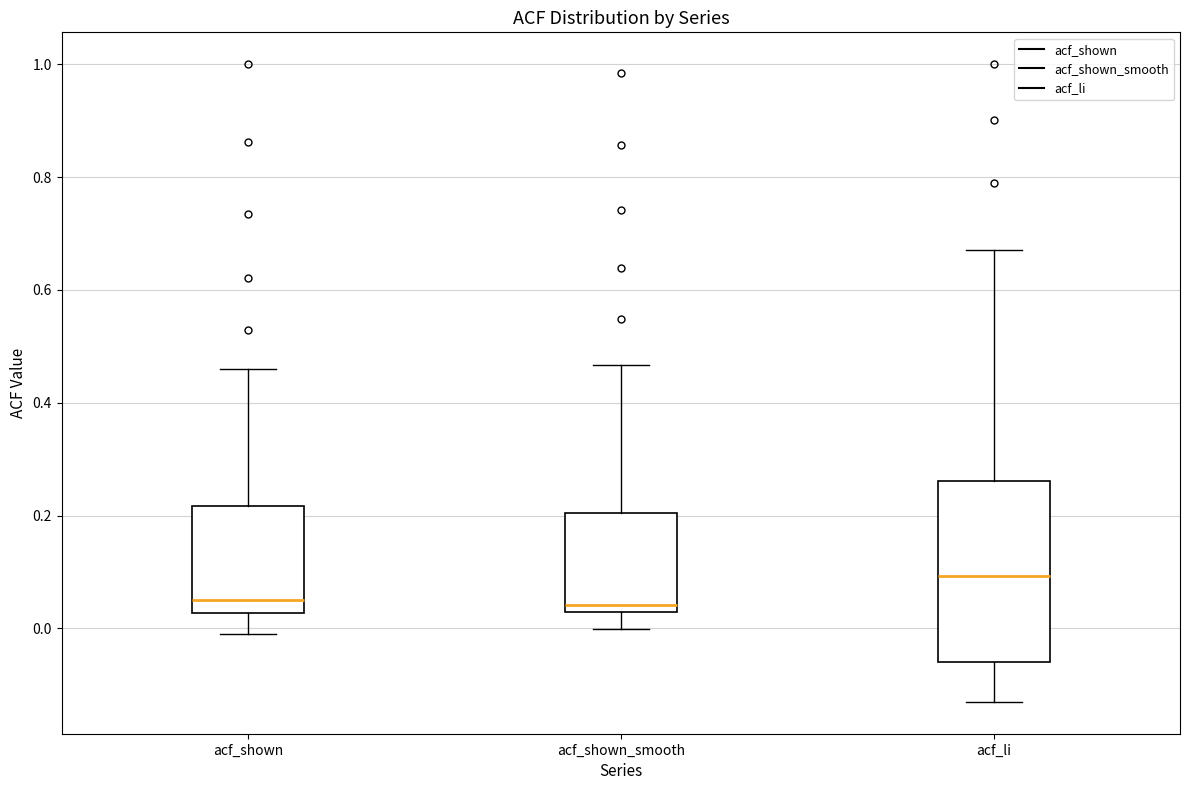

Which box is the tallest, from its lower edge to its upper edge?

acf_li